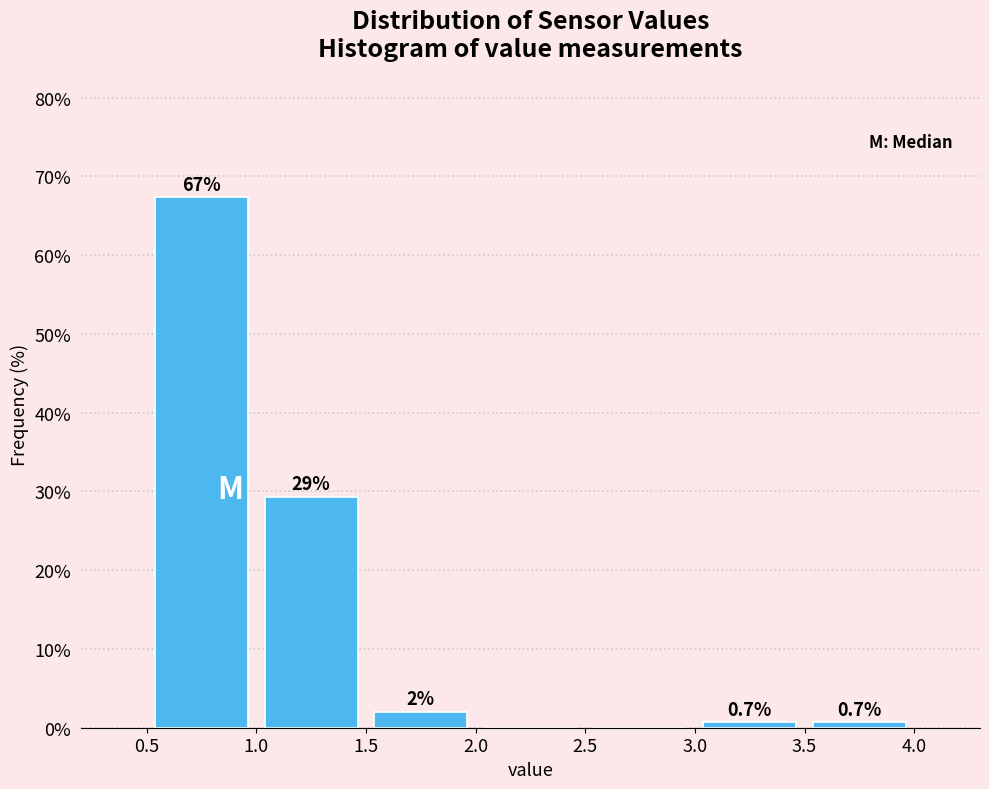

Over which range of the x-axis is the bar tallest?

0.5 to 1.0